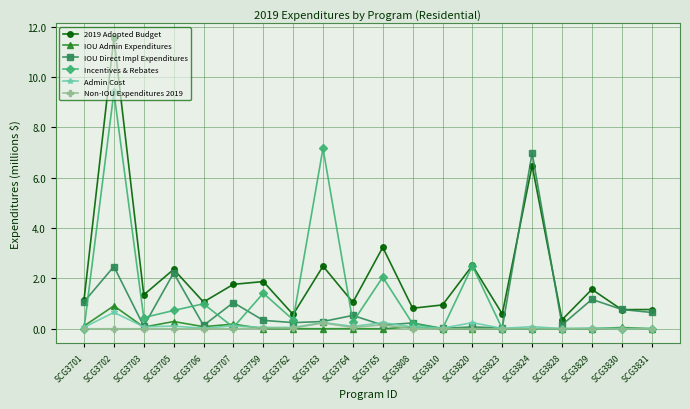

Which series changed the most between SCG3810 and SCG3829?

IOU Direct Impl Expenditures